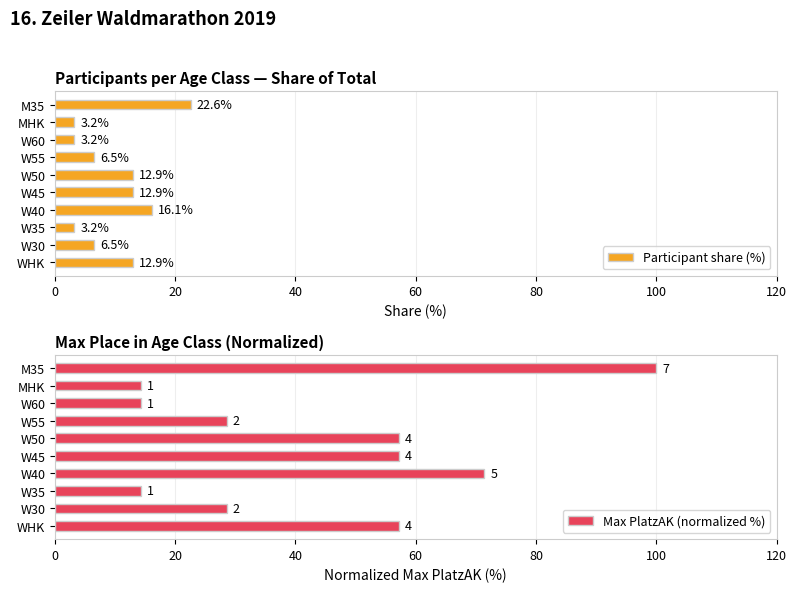

Are the bars horizontal?

Yes